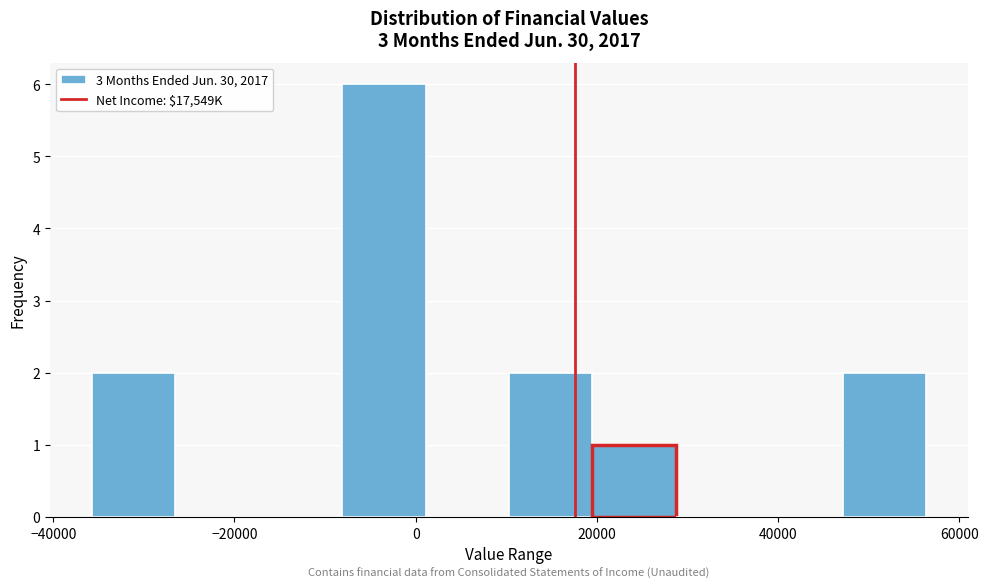

Reading left to right, list every bar in this chart as the range it spans on the x-axis followed by its height. Neither the bar edges nor the heights are printed on the chart, so give them approximately, as read against the axes.

-36000 to -26000: 2
-26000 to -18000: 0
-18000 to -8000: 0
-8000 to 2000: 6
2000 to 10000: 0
10000 to 20000: 2
20000 to 28000: 1
28000 to 38000: 0
38000 to 48000: 0
48000 to 56000: 2